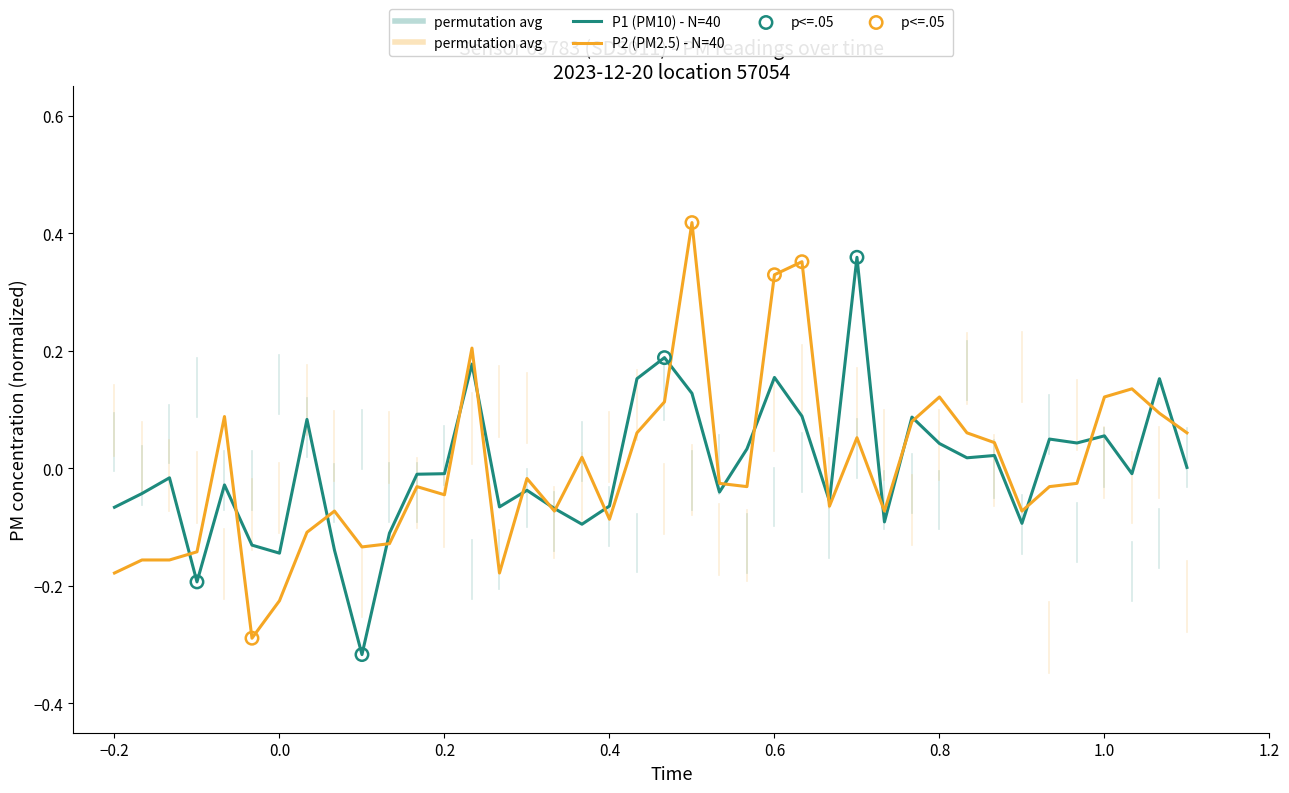

At how many categories does at least one series exceed 0?

21